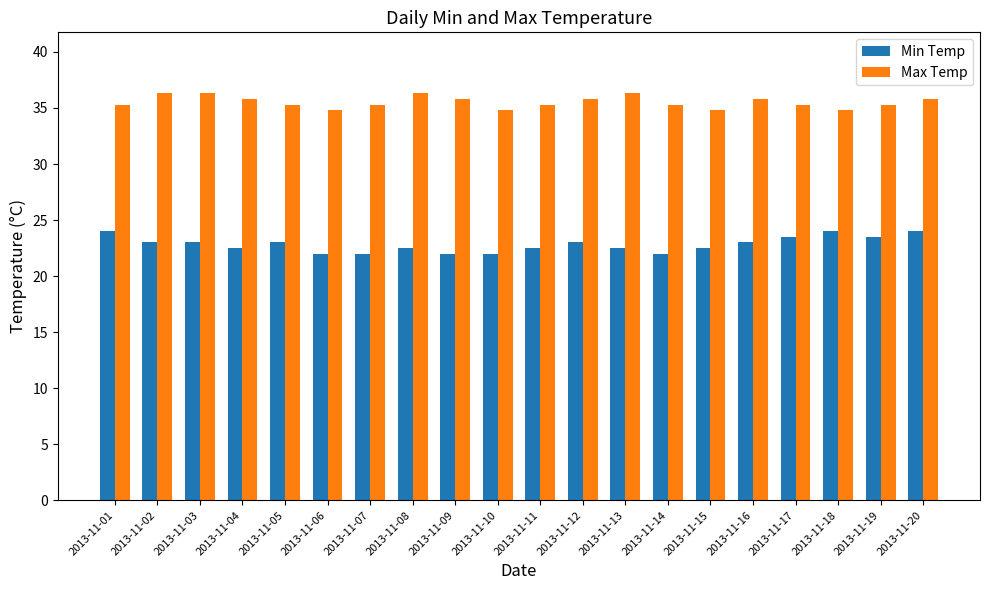

Which series has the largest total across all categories?

Max Temp